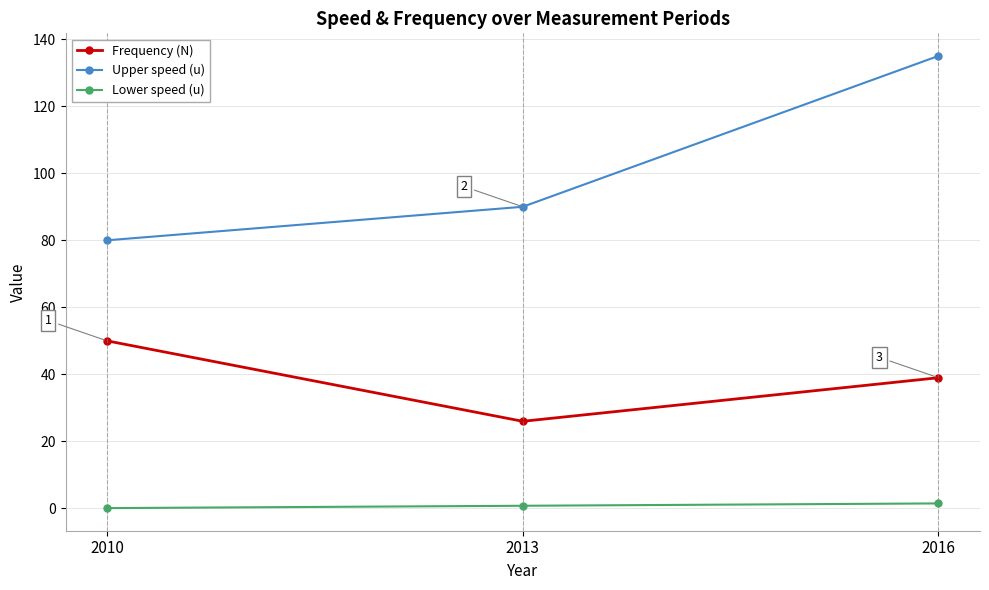

What is the difference between the maximum and second lowest values in the Lower speed (u) series?

0.7